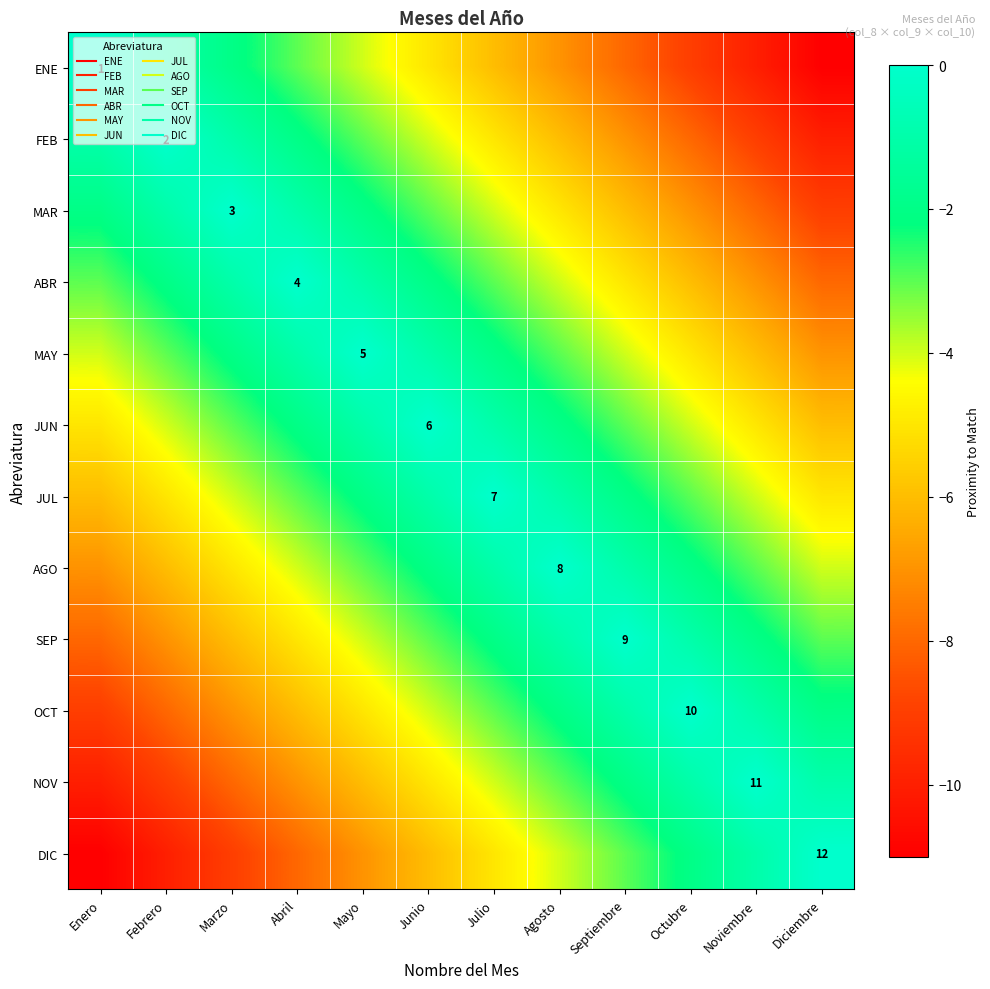

Which series has the largest total across all categories?

JUN